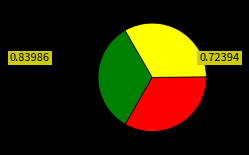

Is there any slice that represents more than half of the pie?

No